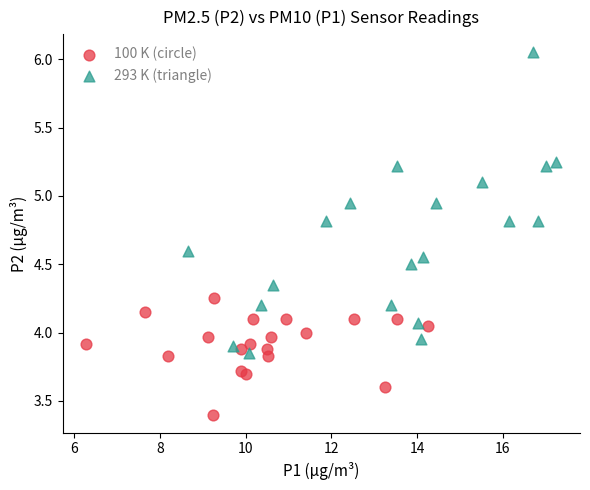

Which series reaches the minimum Y coordinate?

100 K (circle)